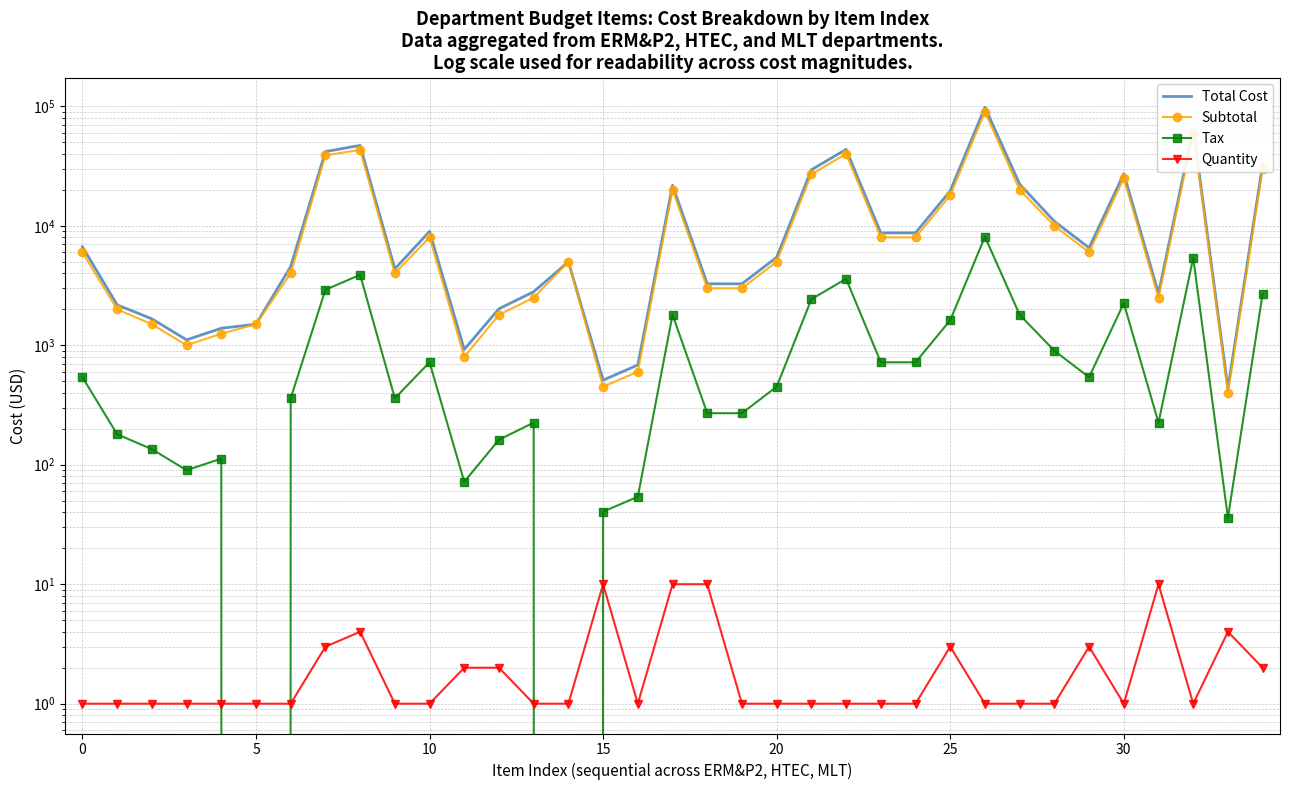

Is the value of Tax at 26 greater than the value of Total Cost at 5?

Yes